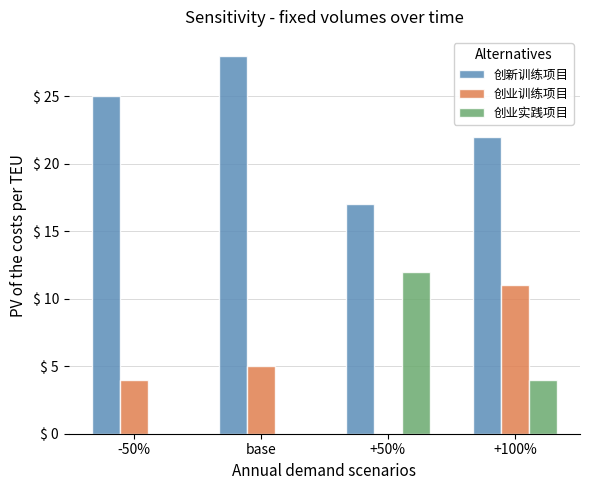

Between -50% and base, which series saw the biggest shift?

创新训练项目